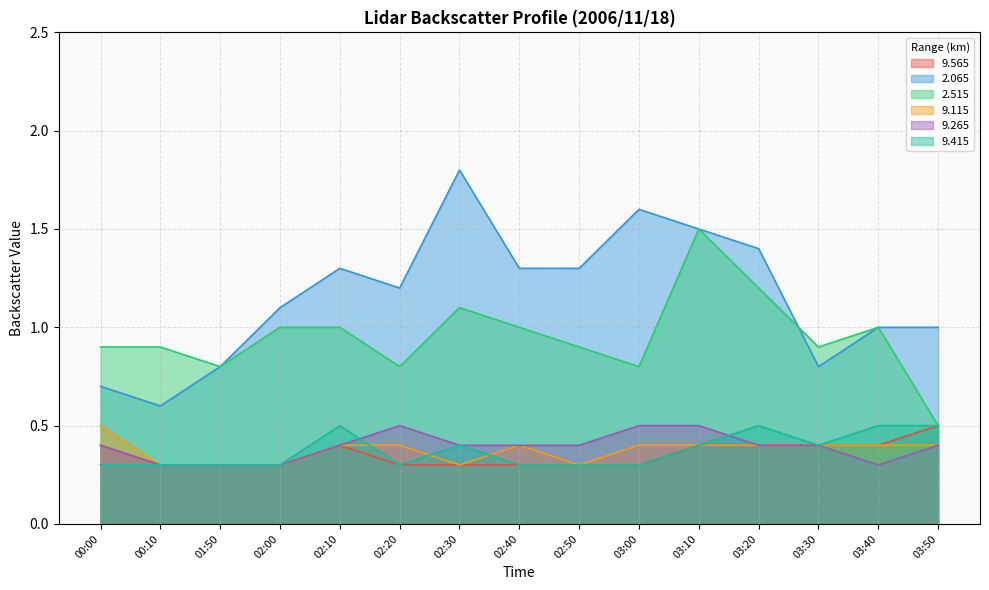

What is the difference between the maximum and minimum values in the 9.265 series?

0.2